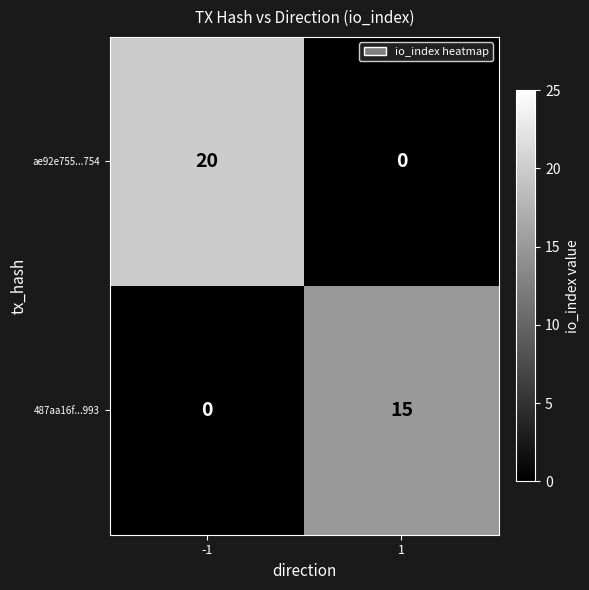

Reading left to right, list all the values displayed in this chart.

ae92e755...754: 20	0
487aa16f...993: 0	15